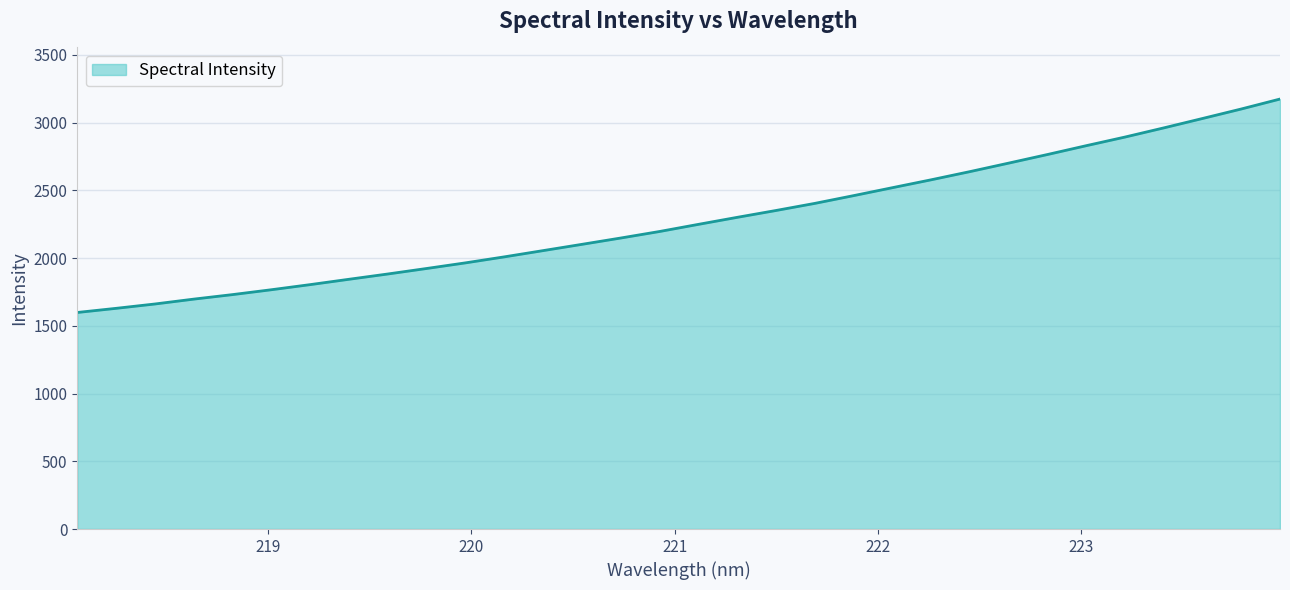

How many lines are shown in the chart?

1